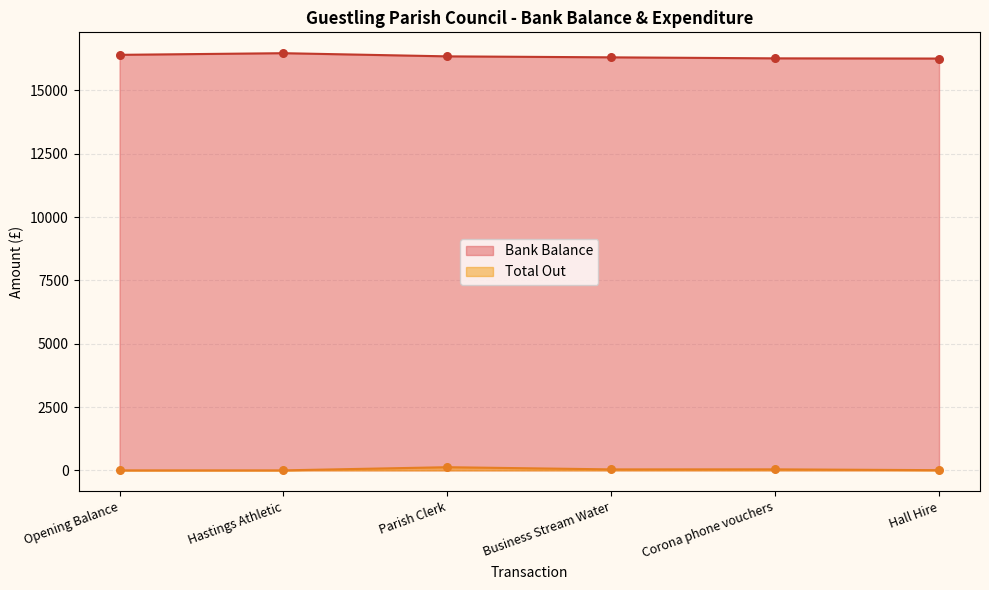

Which series has the largest Y range (max minus min)?

Bank Balance